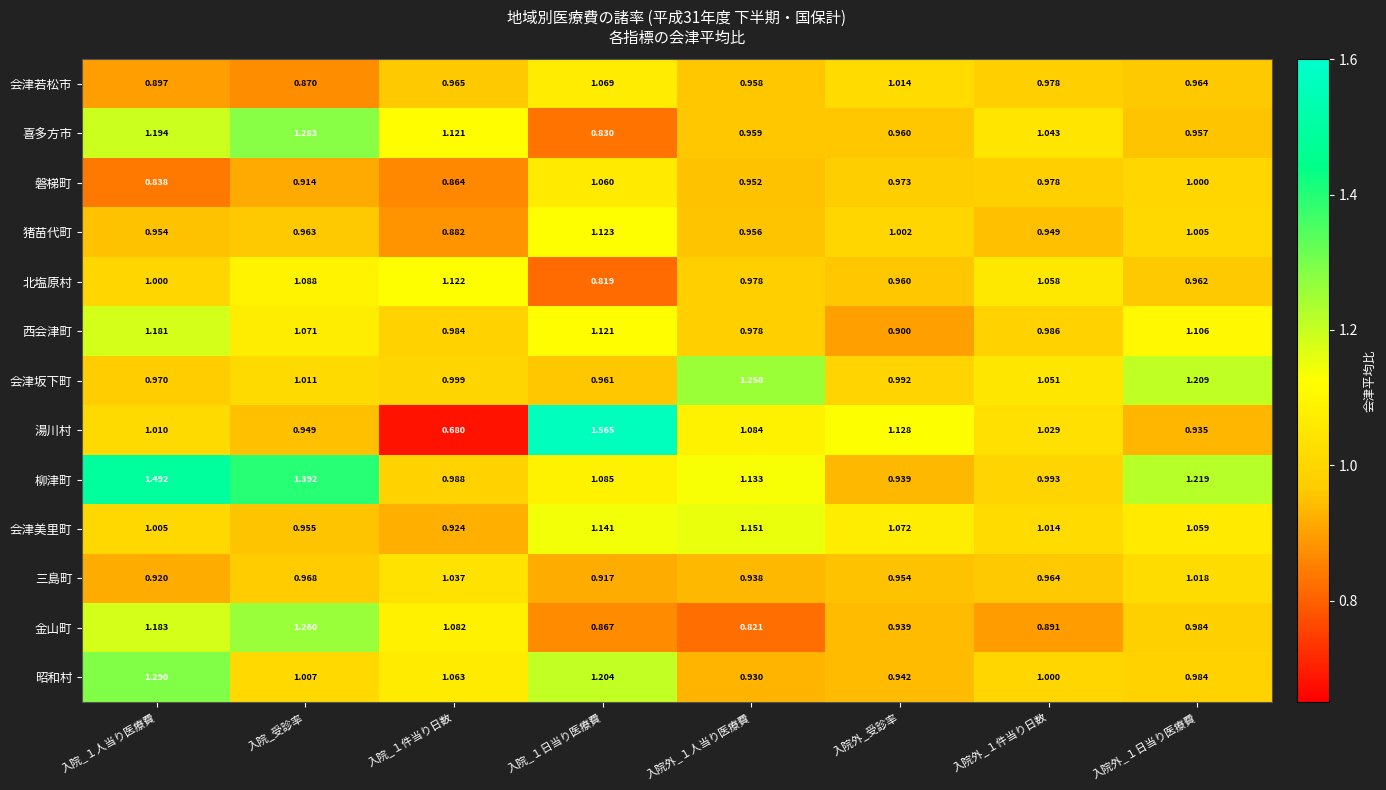

Is the value of 猪苗代町 at 入院外_受診率 greater than the value of 会津美里町 at 入院外_１人当り医療費?

No